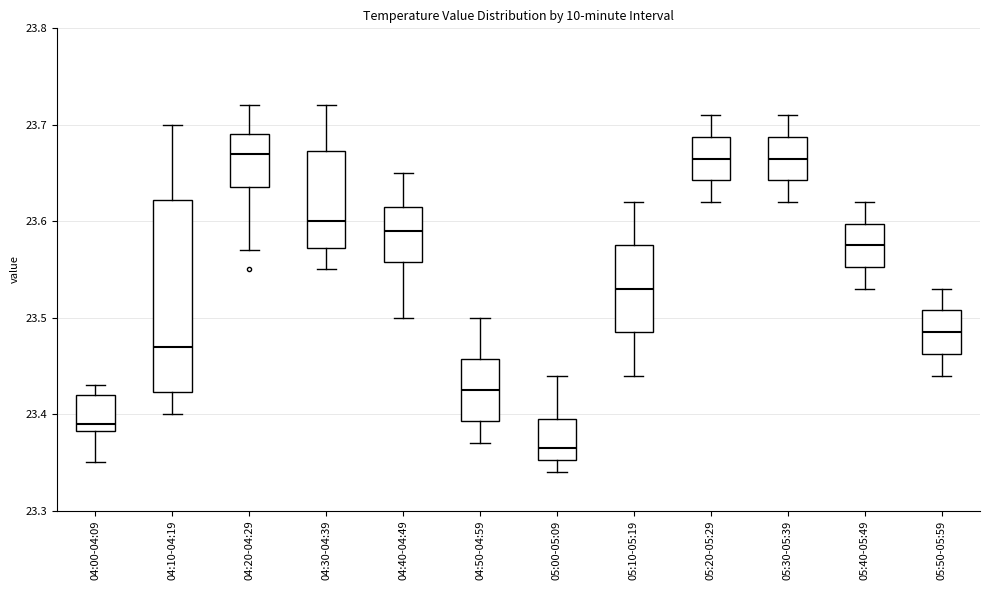

Reading left to right, transcribe this box plot: for each box, give where its median line is, the range the box spans, and where its two whiskers end, as read against the y-axis. The values are not printed on the chart, so give them approximately, as read against the axis.

04:00-04:09: median 23.39, box 23.38 to 23.42, whiskers 23.35 to 23.43
04:10-04:19: median 23.47, box 23.42 to 23.62, whiskers 23.40 to 23.70
04:20-04:29: median 23.67, box 23.64 to 23.69, whiskers 23.57 to 23.72
04:30-04:39: median 23.60, box 23.57 to 23.67, whiskers 23.55 to 23.72
04:40-04:49: median 23.59, box 23.56 to 23.62, whiskers 23.50 to 23.65
04:50-04:59: median 23.43, box 23.39 to 23.46, whiskers 23.37 to 23.50
05:00-05:09: median 23.37, box 23.35 to 23.40, whiskers 23.34 to 23.44
05:10-05:19: median 23.53, box 23.49 to 23.58, whiskers 23.44 to 23.62
05:20-05:29: median 23.67, box 23.64 to 23.69, whiskers 23.62 to 23.71
05:30-05:39: median 23.67, box 23.64 to 23.69, whiskers 23.62 to 23.71
05:40-05:49: median 23.58, box 23.55 to 23.60, whiskers 23.53 to 23.62
05:50-05:59: median 23.49, box 23.46 to 23.51, whiskers 23.44 to 23.53